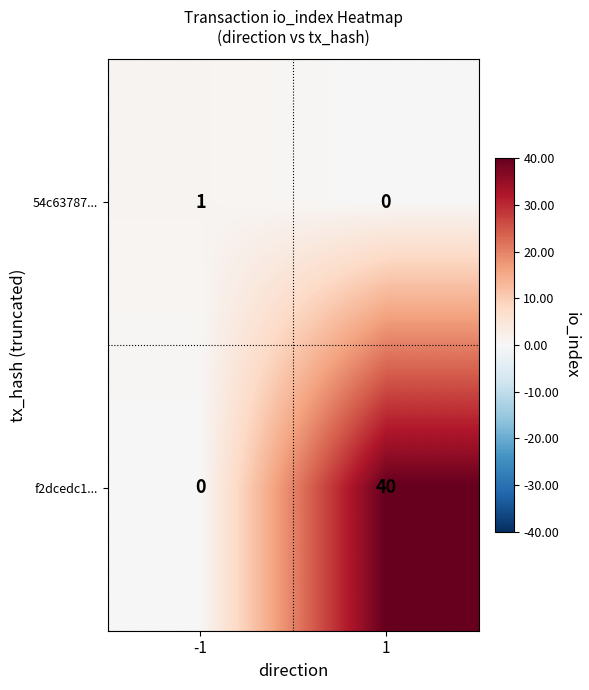

Rank the series by their average value, from lowest to highest.

54c63787..., f2dcedc1...